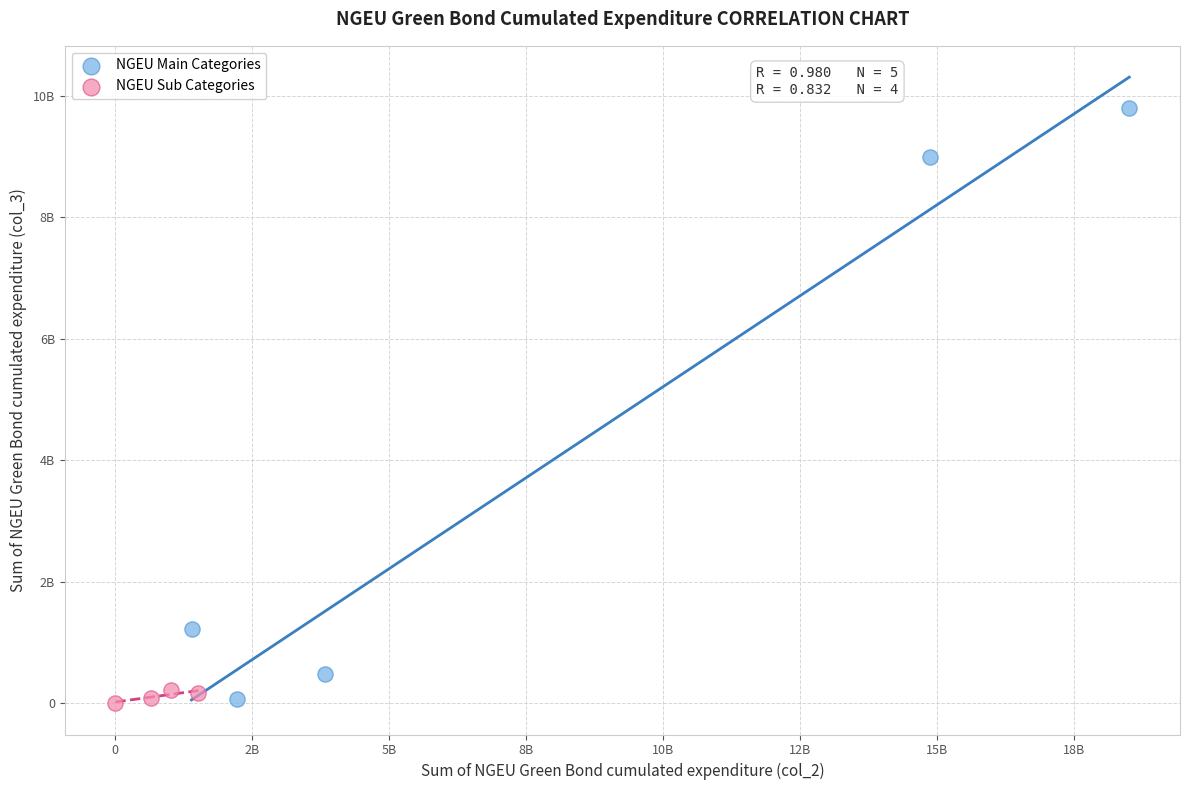

What are all the series names shown in the legend?

NGEU Main Categories, NGEU Sub Categories